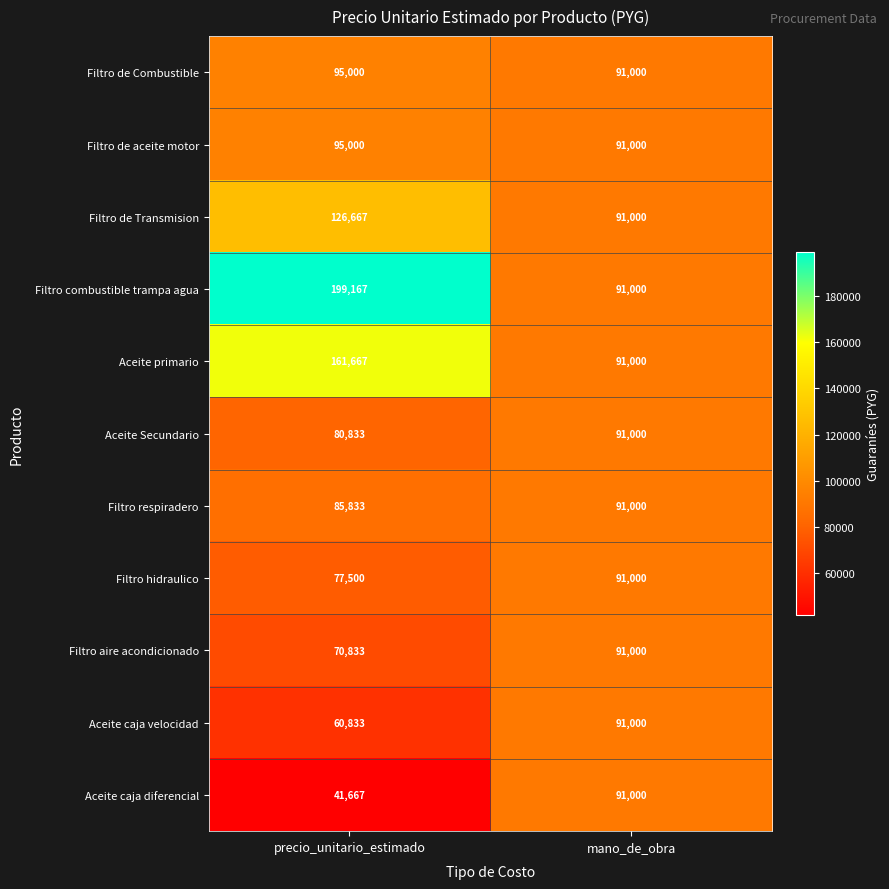

What is the sum of the Filtro respiradero values at mano_de_obra and precio_unitario_estimado?

176833